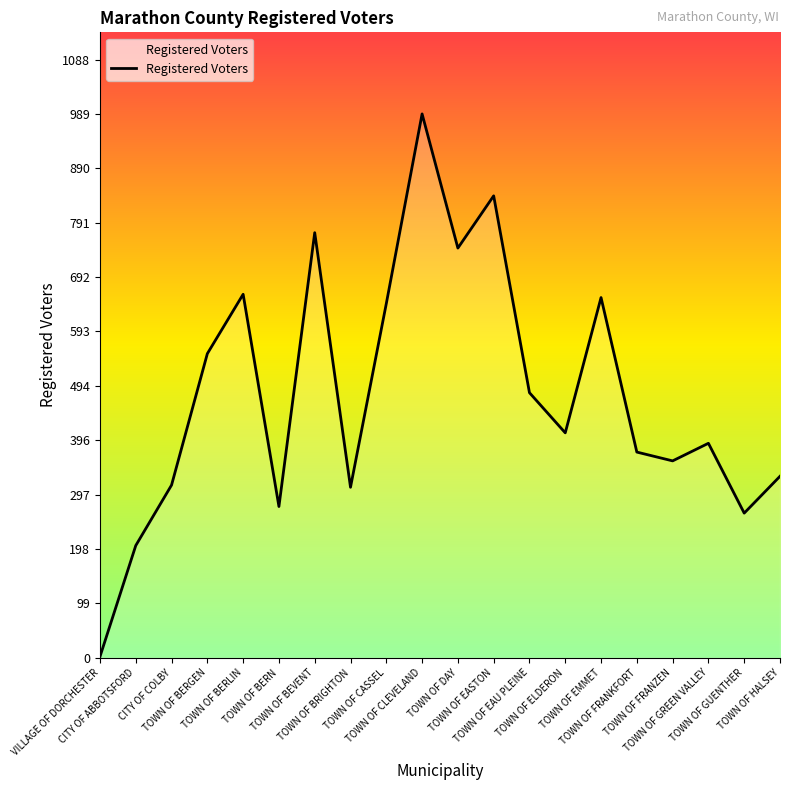

What is the minimum value shown in the chart?

2